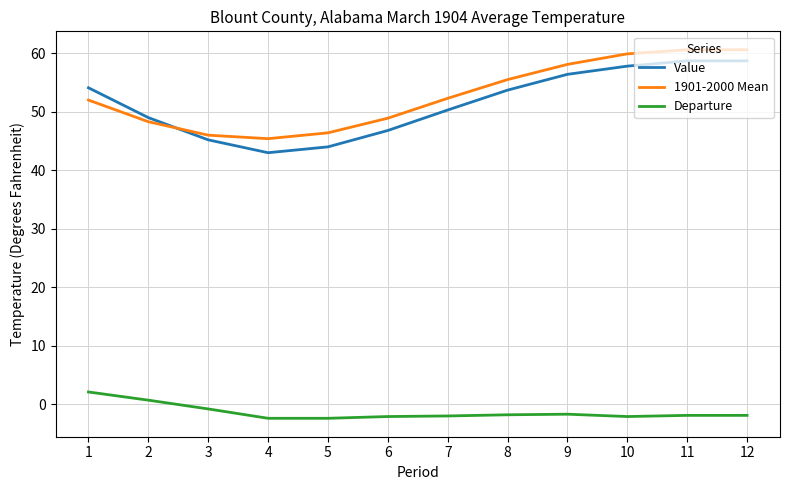

What is the difference between the maximum and second lowest values in the Departure series?

4.5